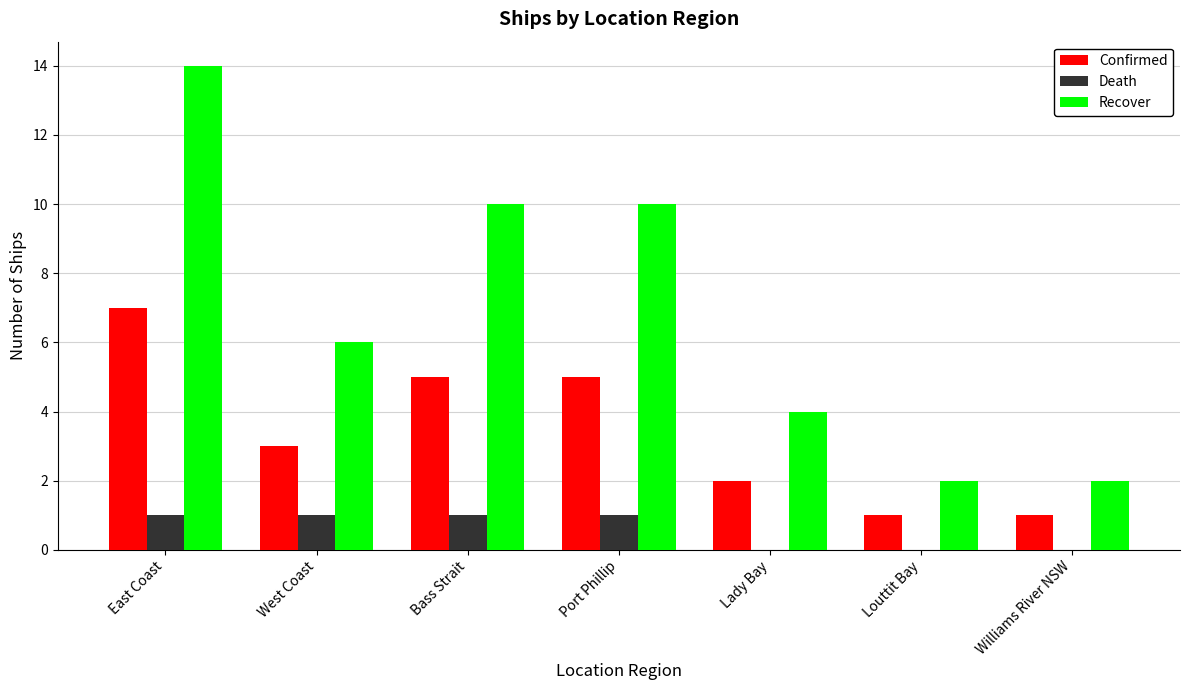

True or false: Recover has a value of 4 at Lady Bay.

True